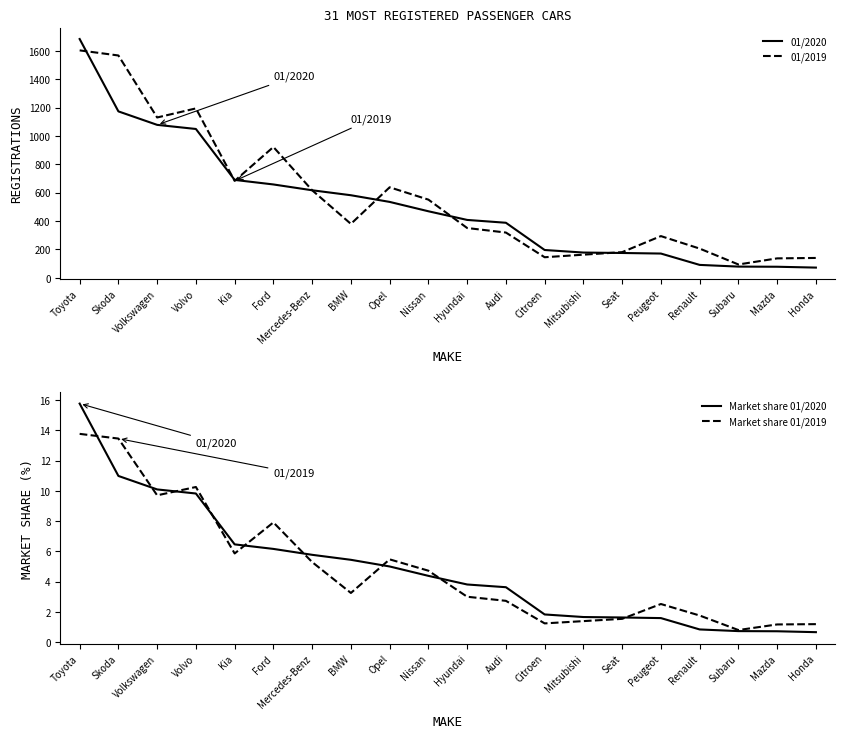

How many times do 01/2019 and 01/2020 cross each other?

6